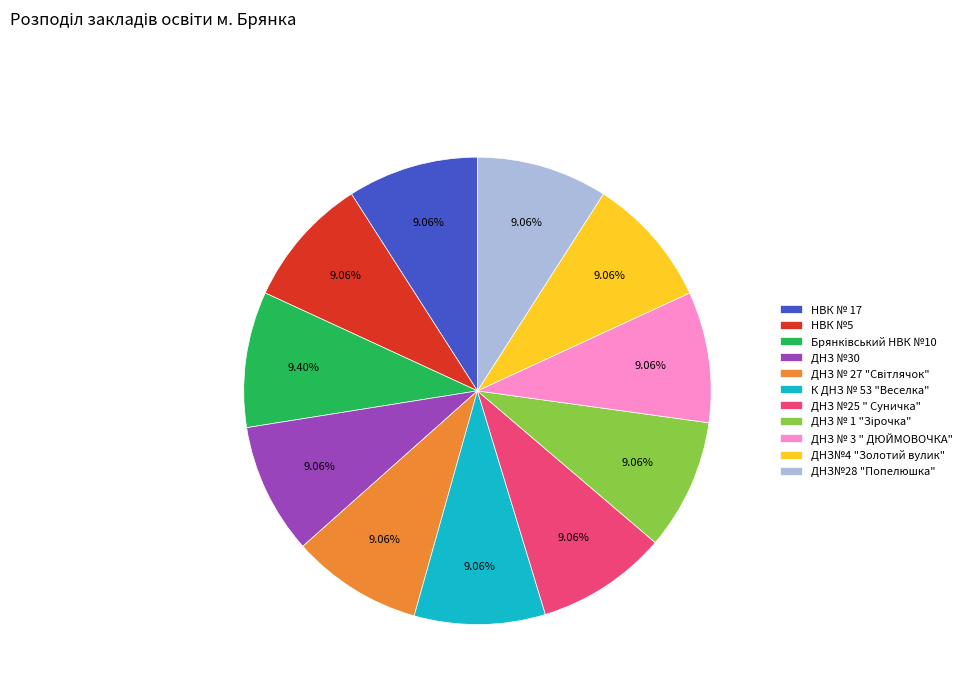

What is the ratio of the value at ДНЗ №25 " Суничка" to the value at ДНЗ №30?

1.0